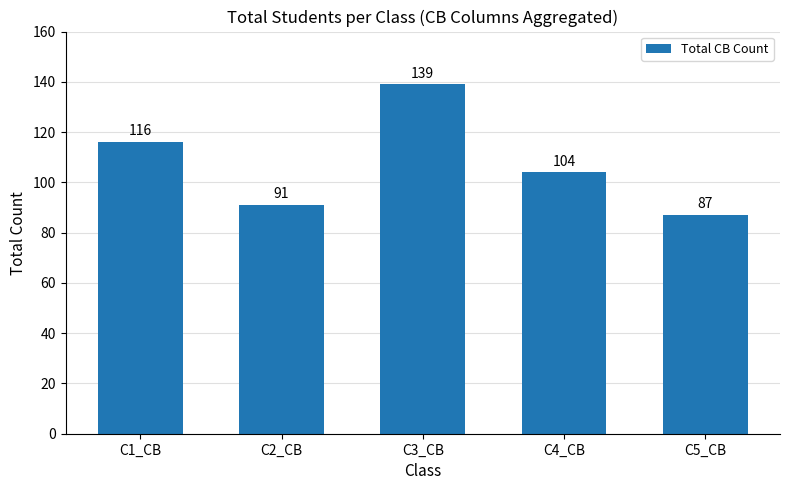

What is the average value?

107